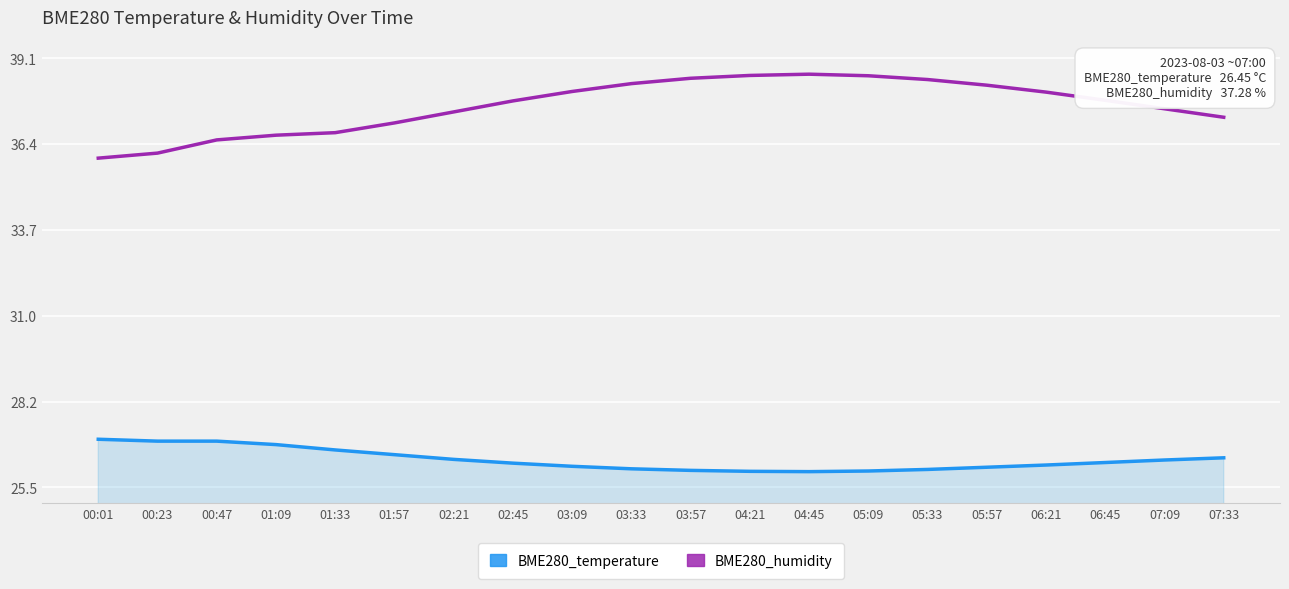

What position from the left is 03:33?

10